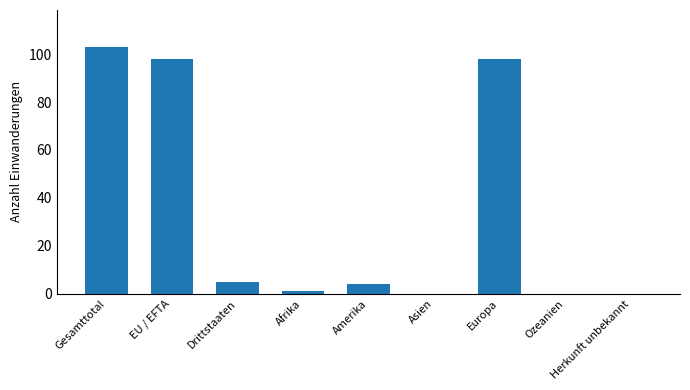

How many data points does each series have?

9